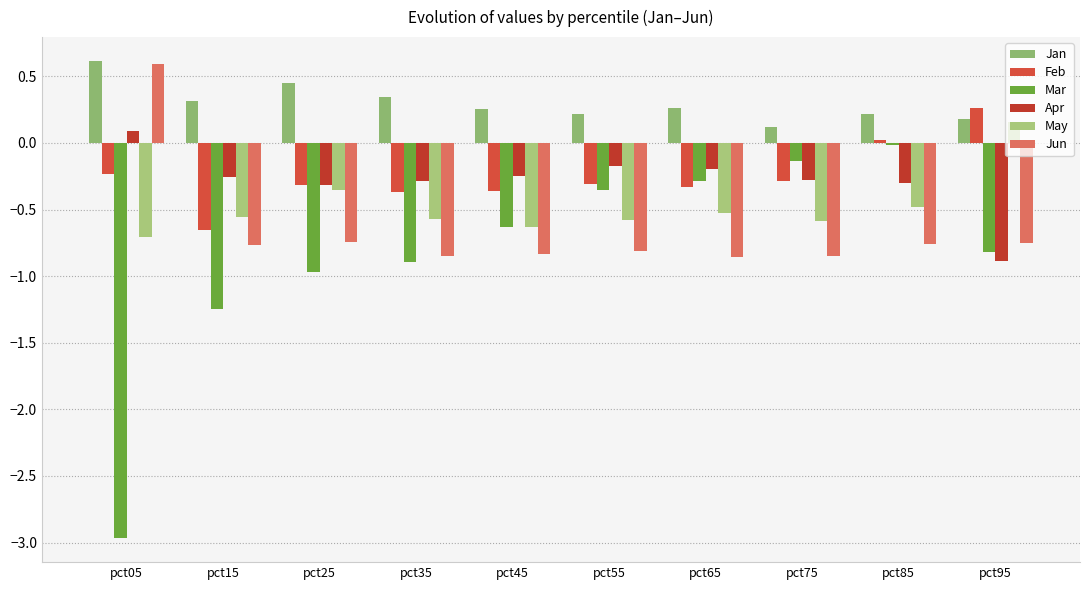

Which series has the largest total across all categories?

Jan